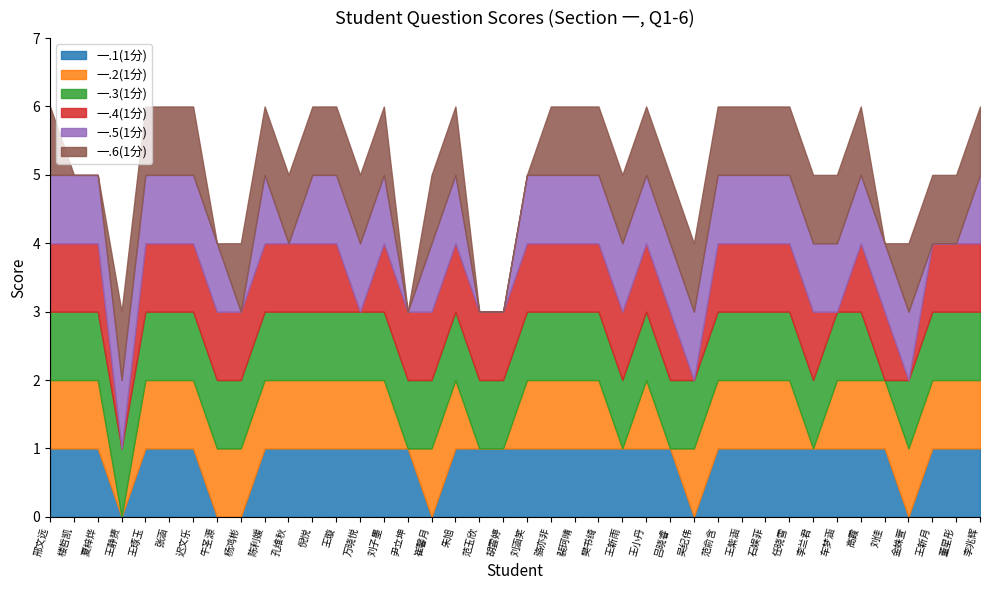

Count the number of categories in the chart.

40